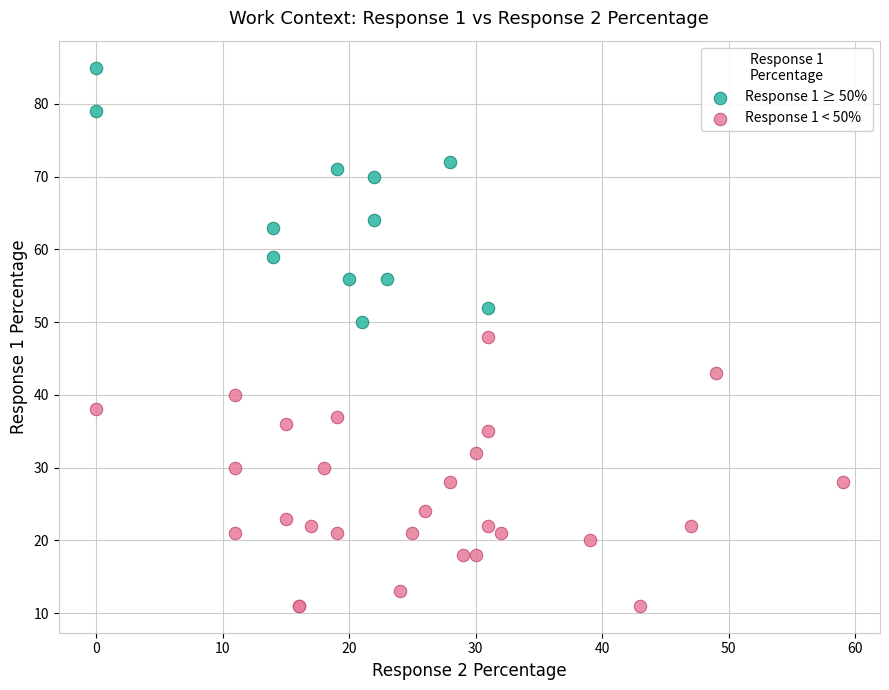

Which series reaches the minimum Y coordinate?

Response 1 < 50%